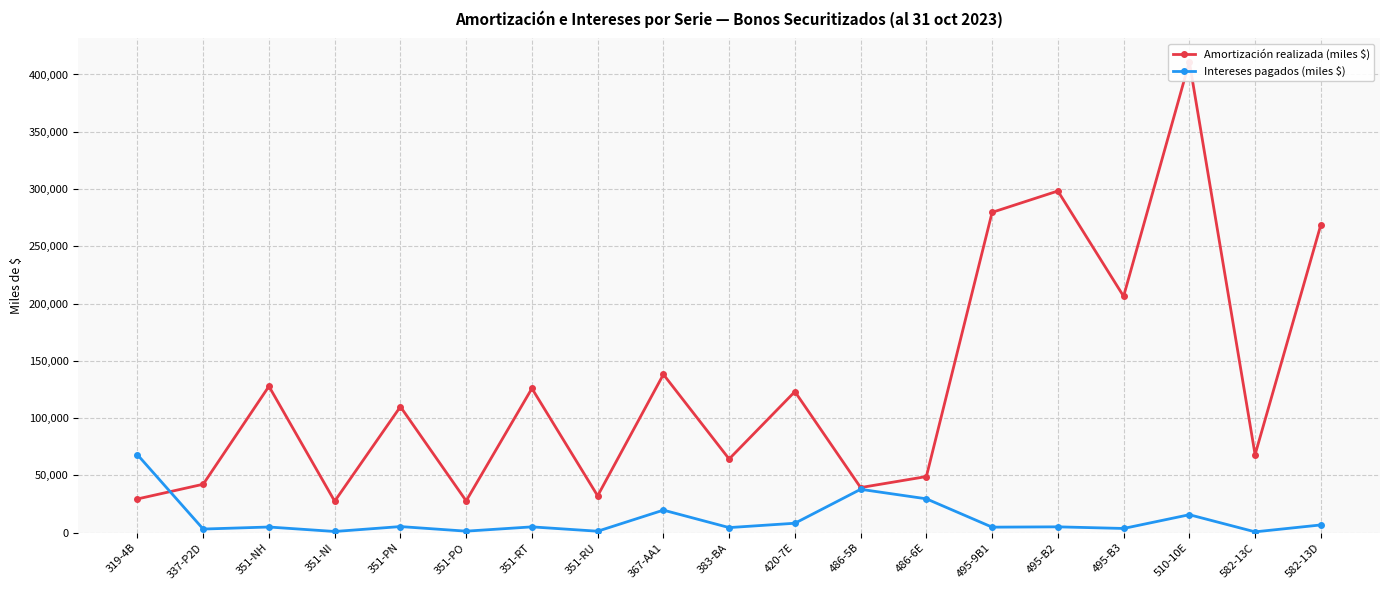

Which category has the lowest value in the Amortización realizada (miles $) series?

351-NI